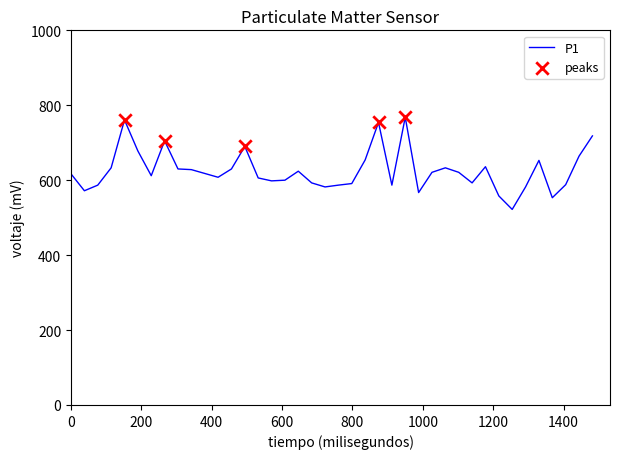

What is the difference between the maximum and minimum values?

246.0